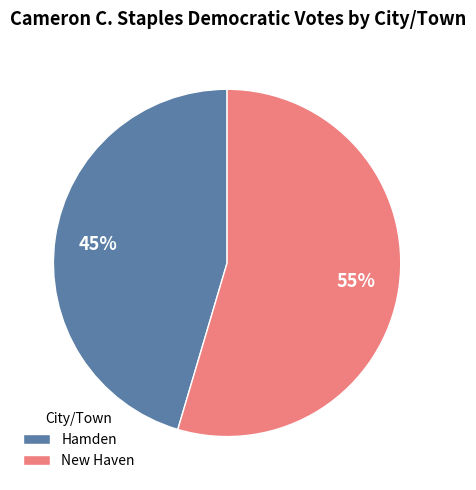

To the nearest percent, what is the average slice percentage?

50%